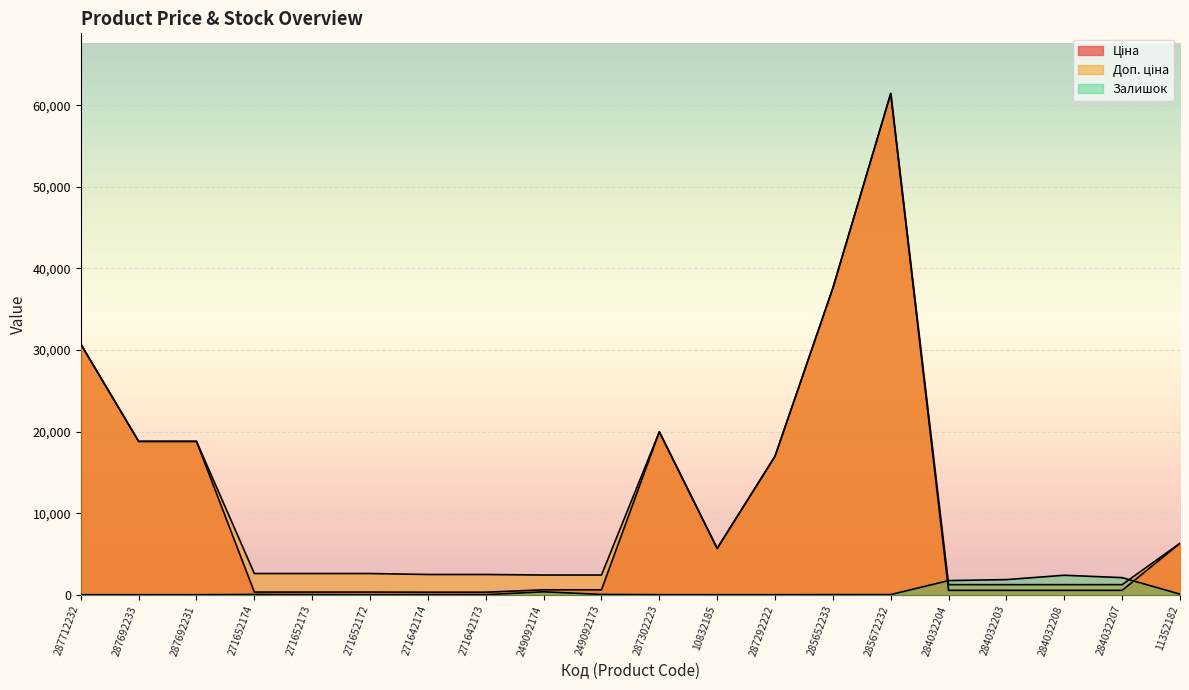

What is the average value of the Залишок series?

433.1